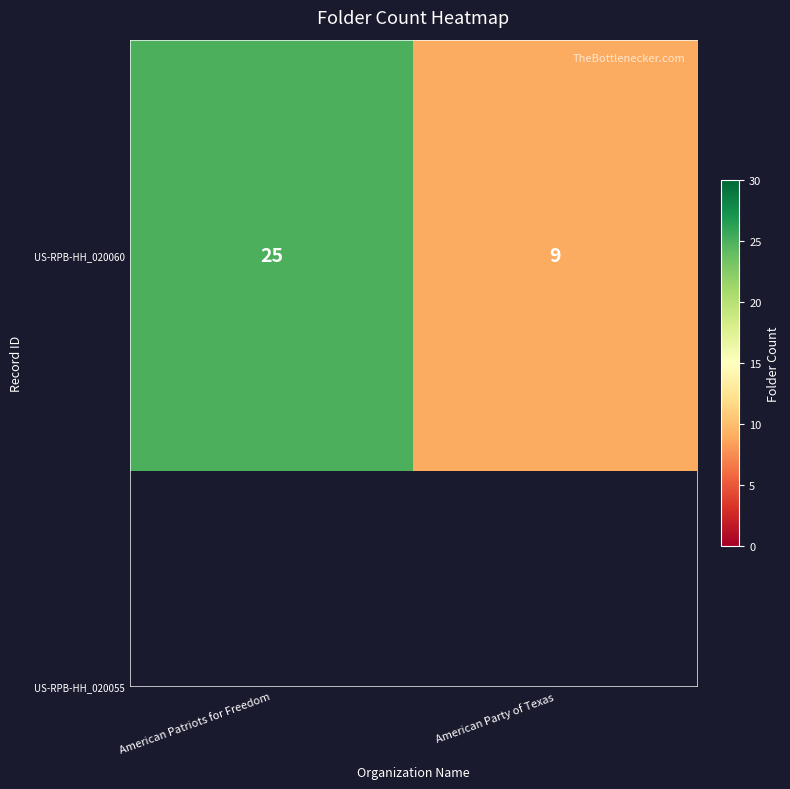

Which label corresponds to the smallest value in the chart?

American Party of Texas